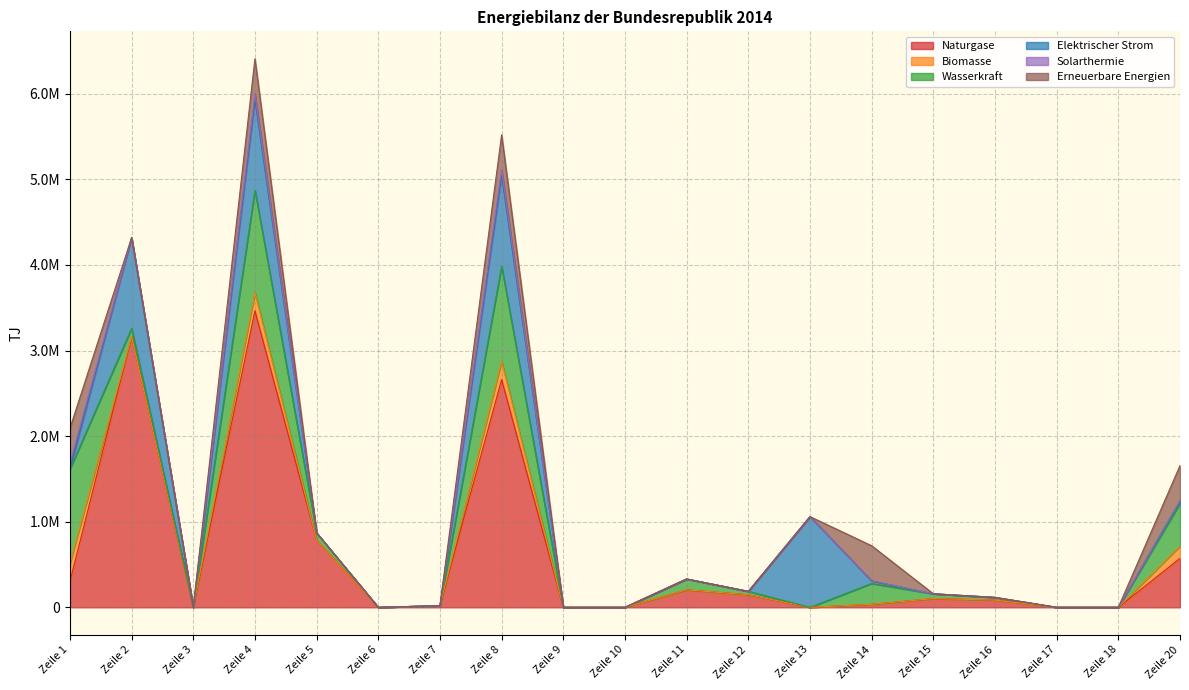

List the series in order of their peak value, lowest first.

Solarthermie, Biomasse, Erneuerbare Energien, Elektrischer Strom, Wasserkraft, Naturgase